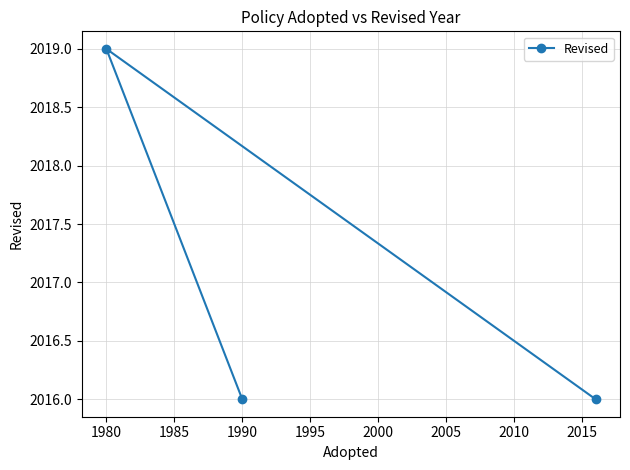

The chart shows a value of 2016 at 1990. True or false?

True